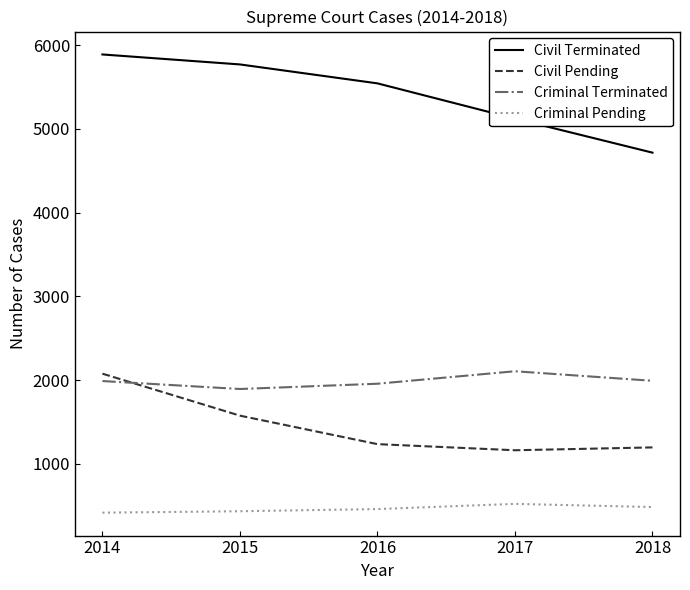

At which category does Civil Pending reach its first local valley?

2017